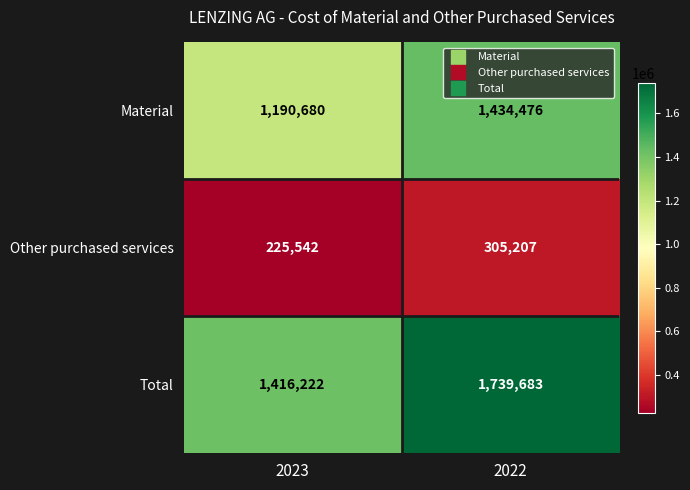

Reading left to right, list all the values displayed in this chart.

Material: 2023=1190680	2022=1434476
Other purchased services: 2023=225542	2022=305207
Total: 2023=1416222	2022=1739683